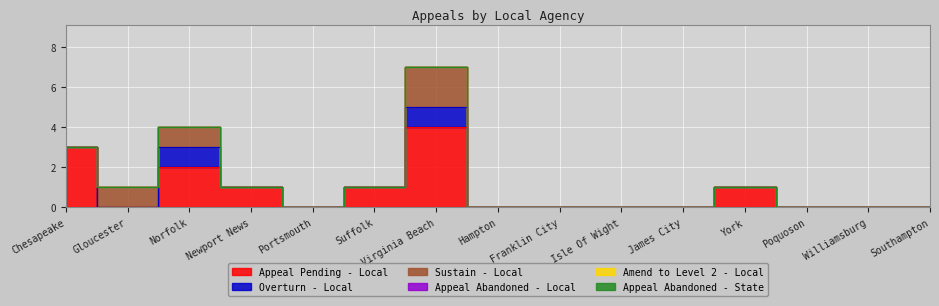

At which category is the sum across all series the highest?

Virginia Beach